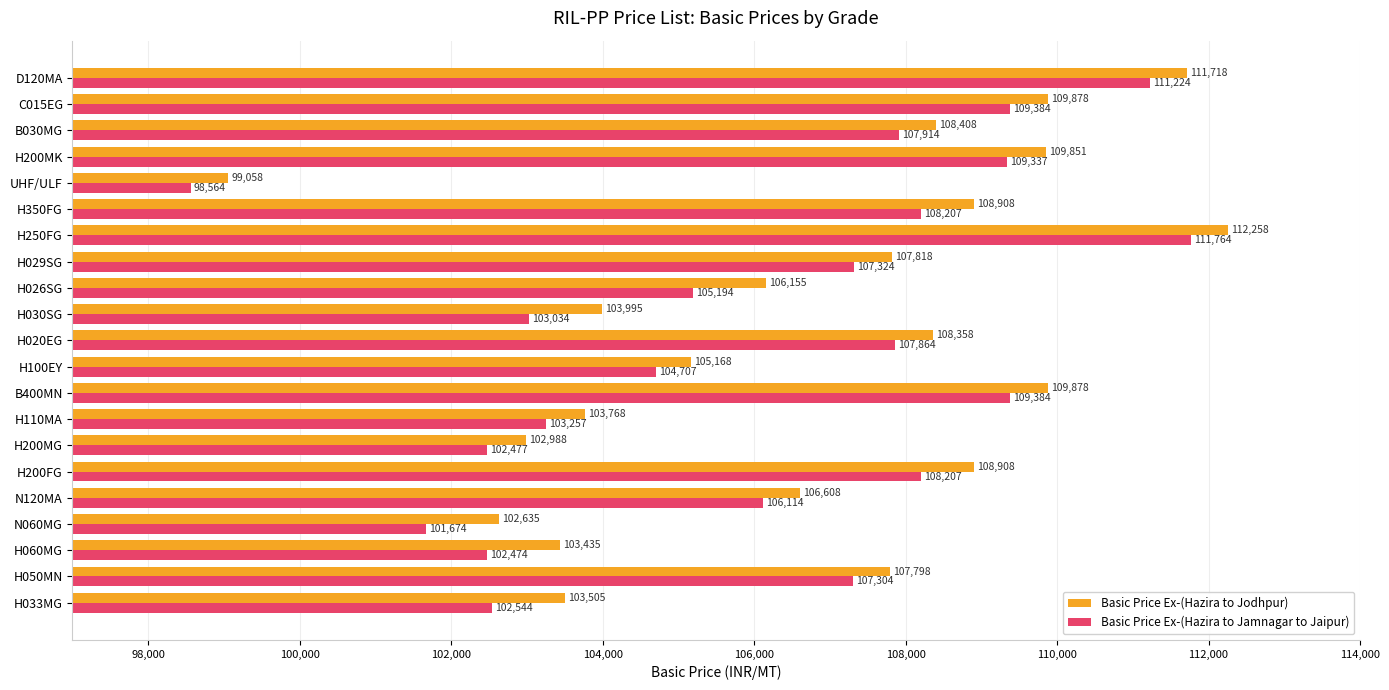

Where is Basic Price Ex-(Hazira to Jodhpur) nearest to the value 105658?

H100EY